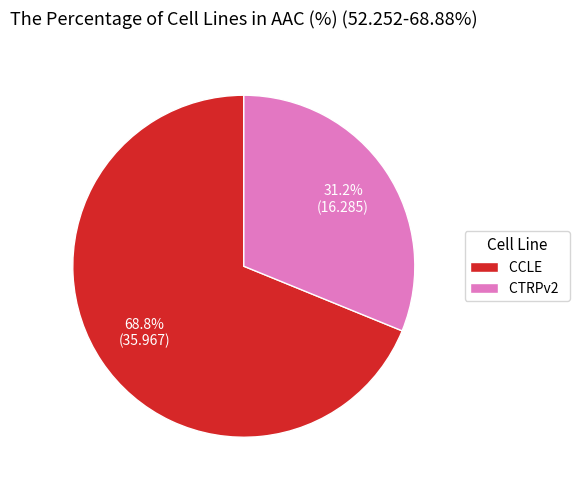

Count the number of slices in the pie.

2